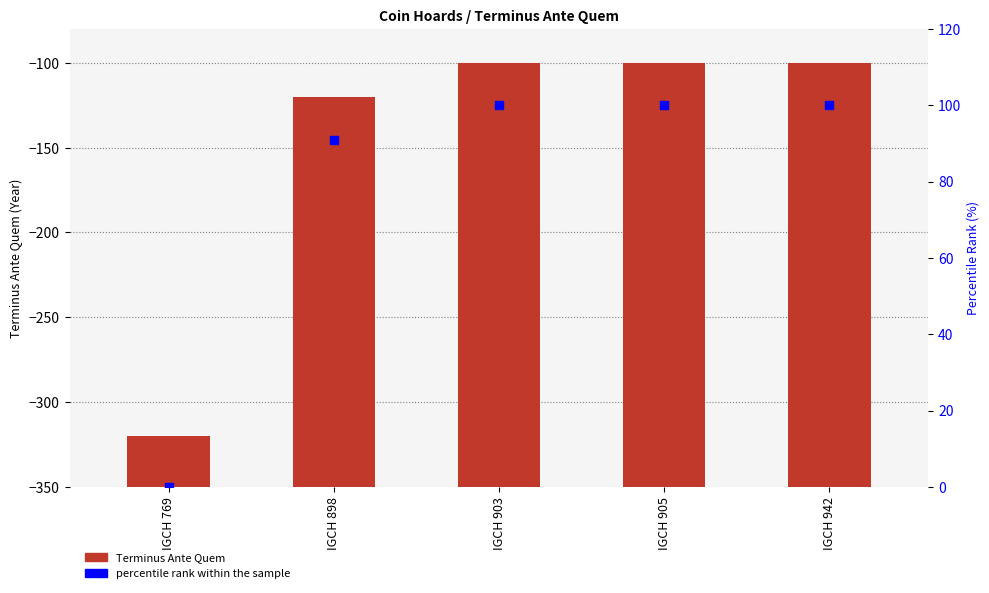

What are all the series names shown in the legend?

Terminus Ante Quem, percentile rank within the sample